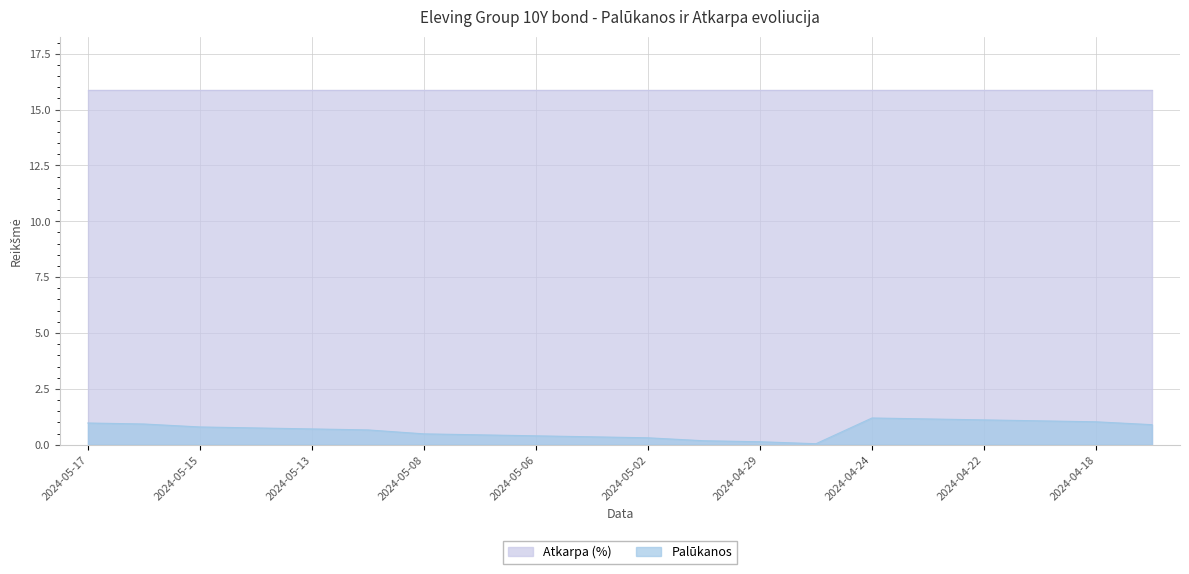

What is the sum of the values at 2024-04-18 and 2024-04-30?

1.2